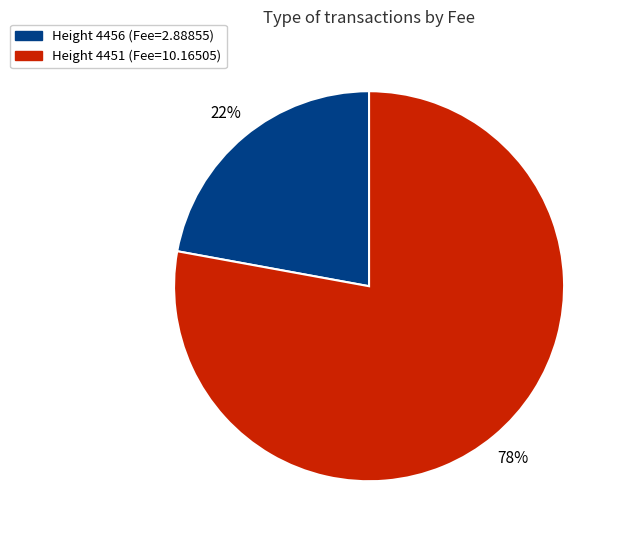

To the nearest percent, what is the difference between the largest and smallest slice percentages?

56%